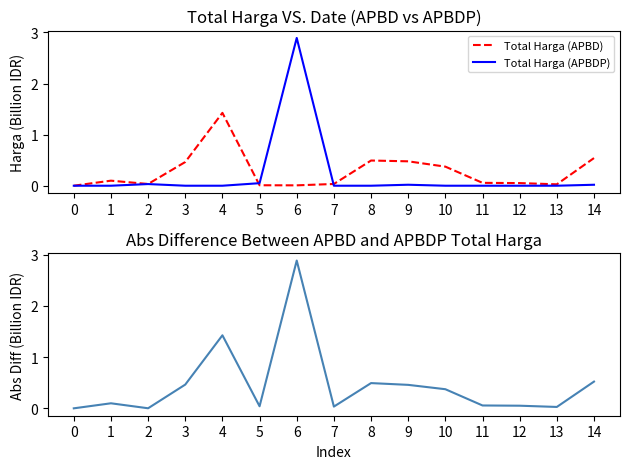

At which category does Abs Difference reach its first local valley?

2